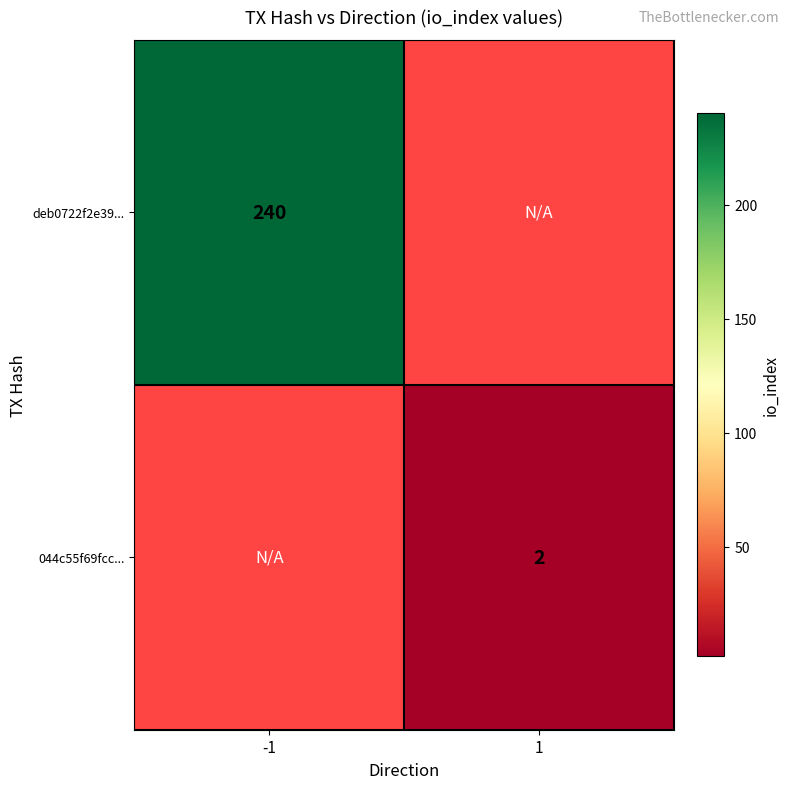

Which has a higher value, -1 or 1?

-1